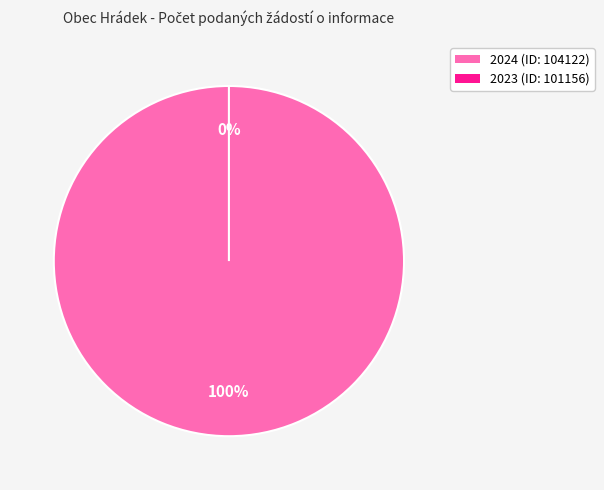

What is the majority slice?

2024 (ID: 104122)